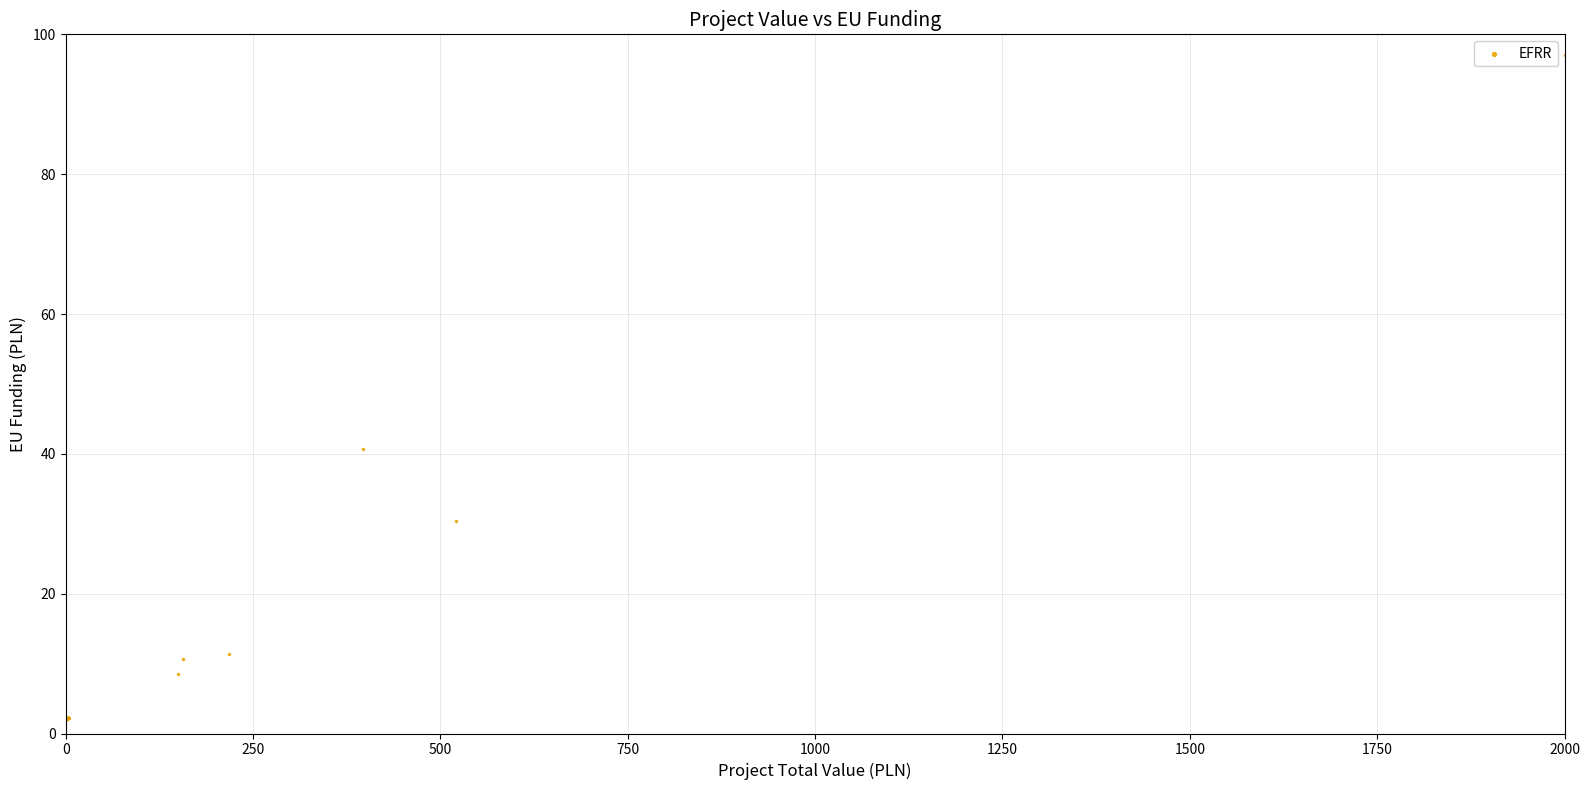

What Y value in the scatter plot is closest to 49?

40.7